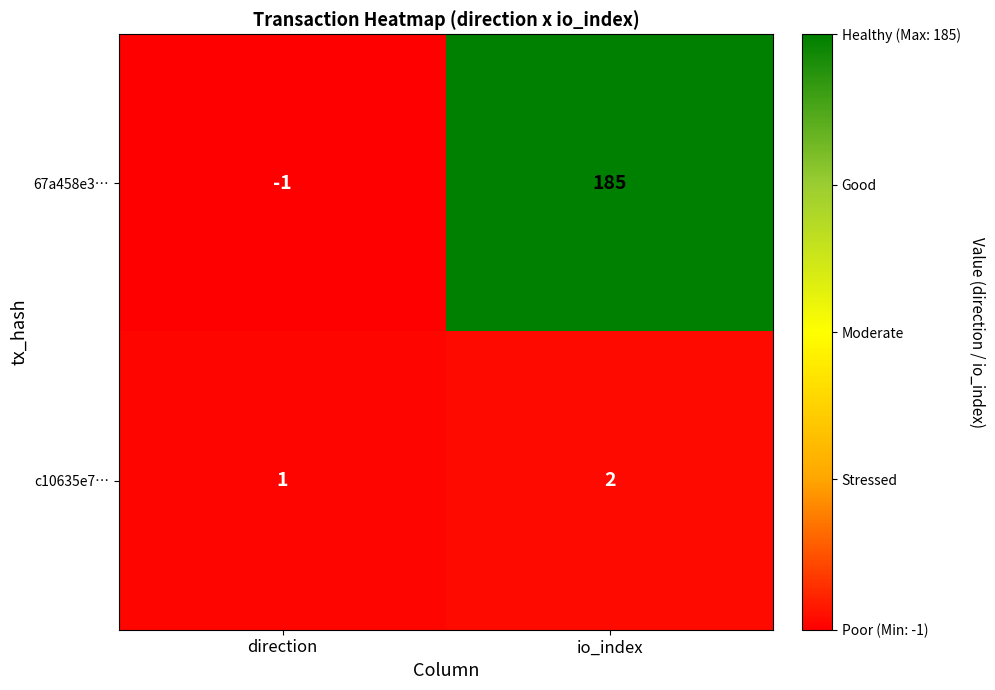

At which category does the chart reach its peak across all series?

io_index